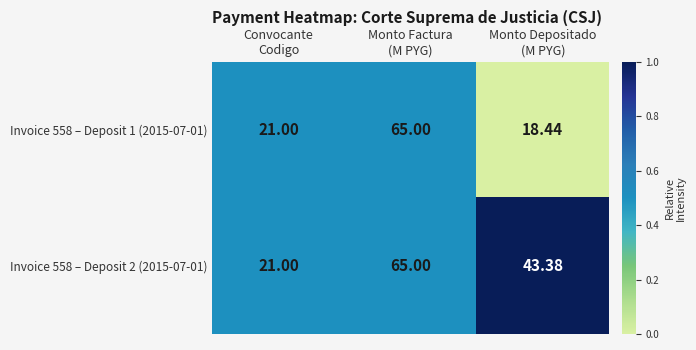

At which category is the sum across all series the highest?

Monto Factura
(M PYG)